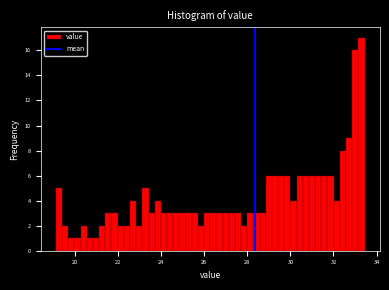

Around what value on the x-axis is the tallest bar? Give the approximate position of its centre, as read against the axis.

33.2